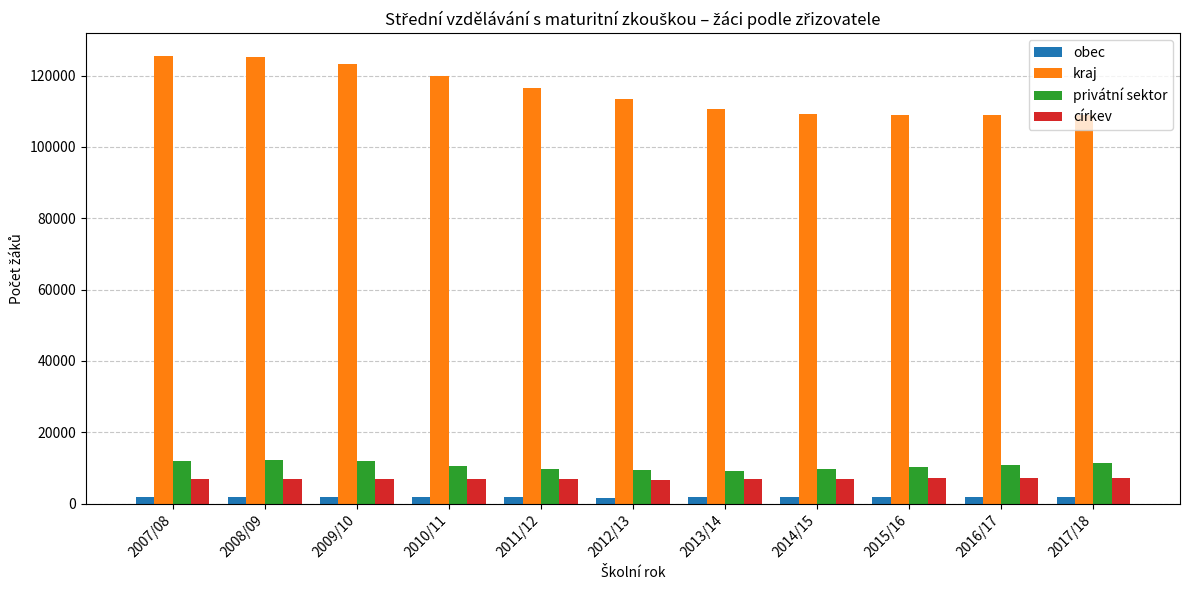

What is the value of the kraj bar at the 7th from the left?

110732